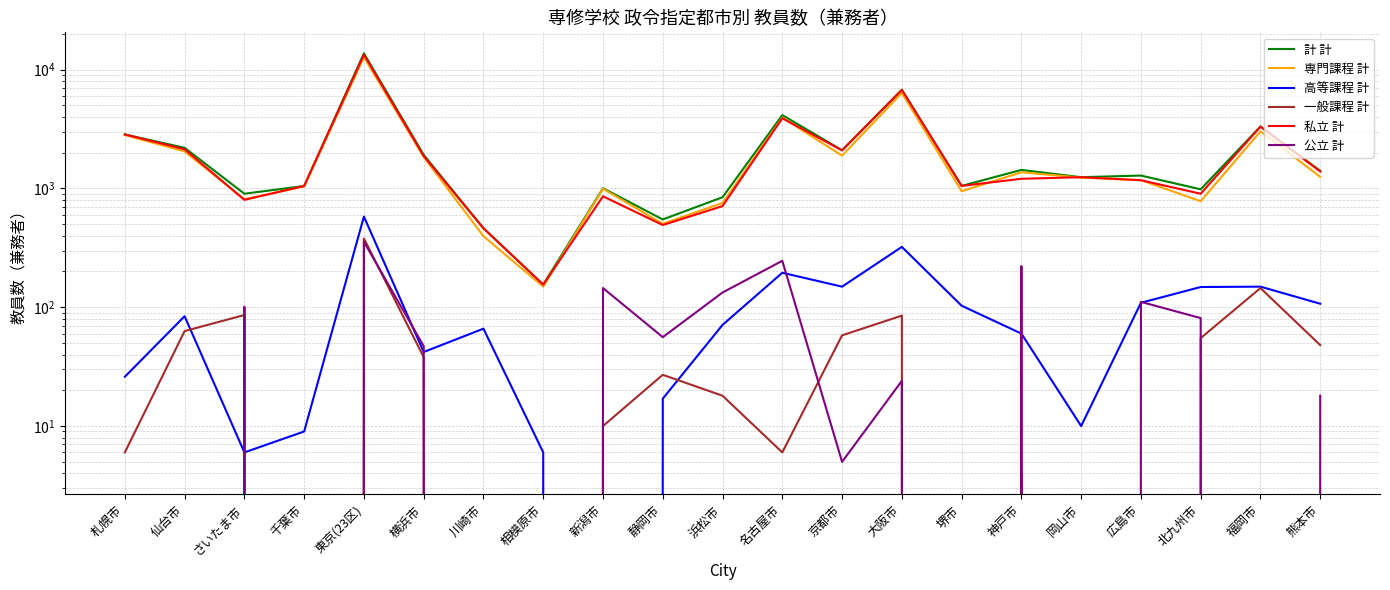

Which category has the highest value in the 高等課程 計 series?

東京(23区)